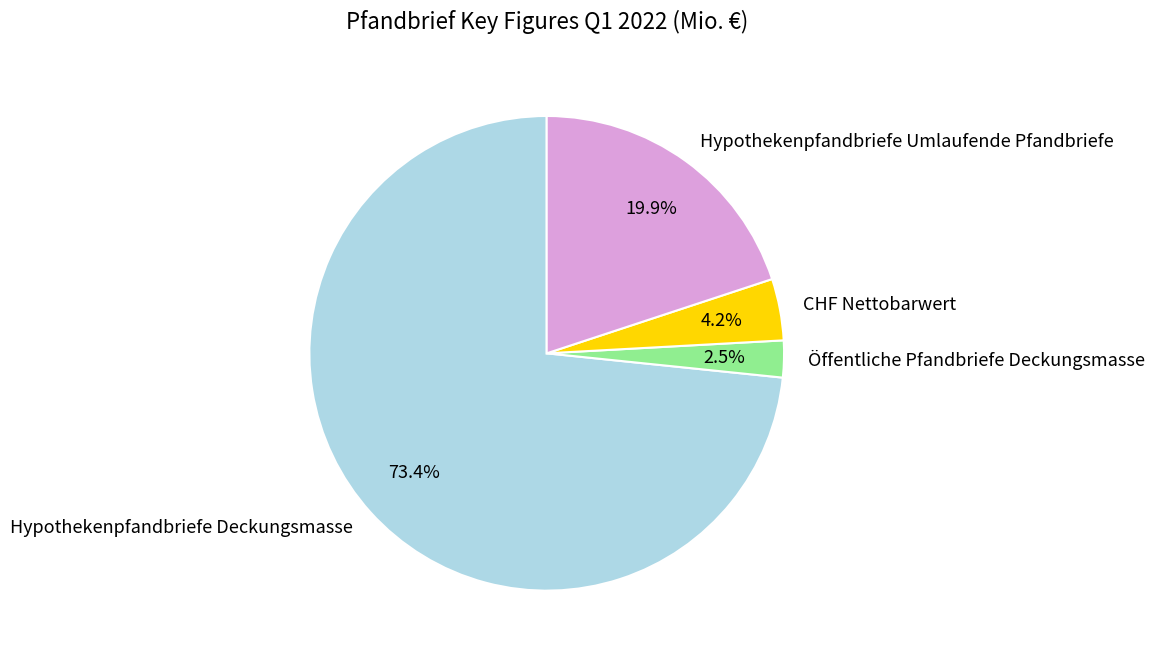

Which slice is the largest?

Hypothekenpfandbriefe Deckungsmasse